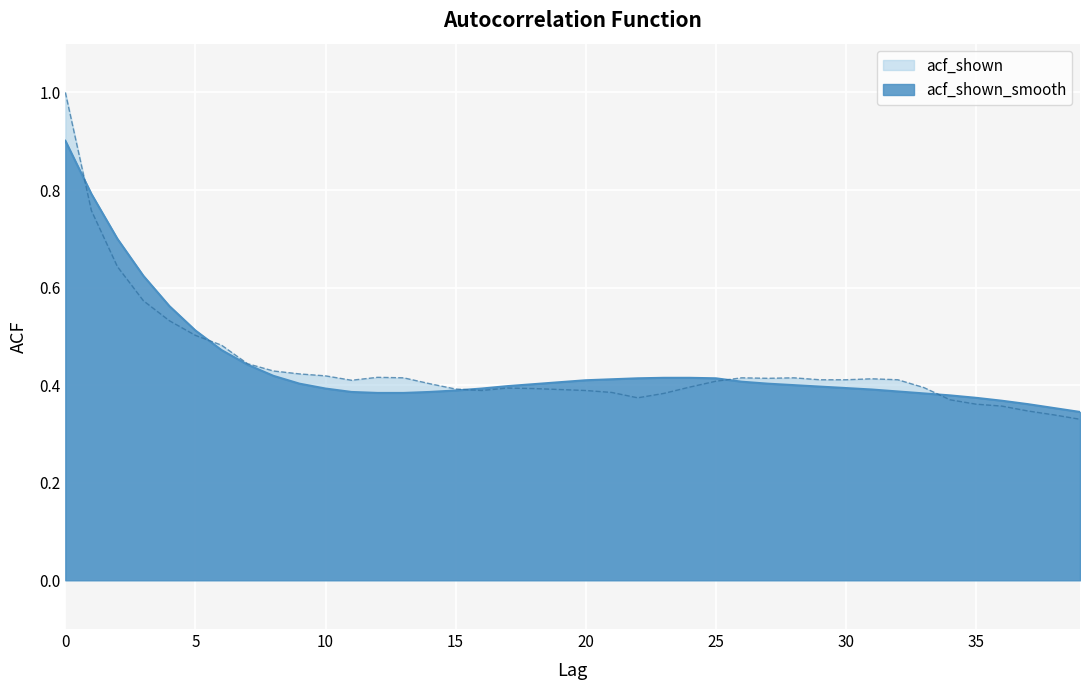

In acf_shown, how many points are lower than both neighbors (excluding endpoints)?

4